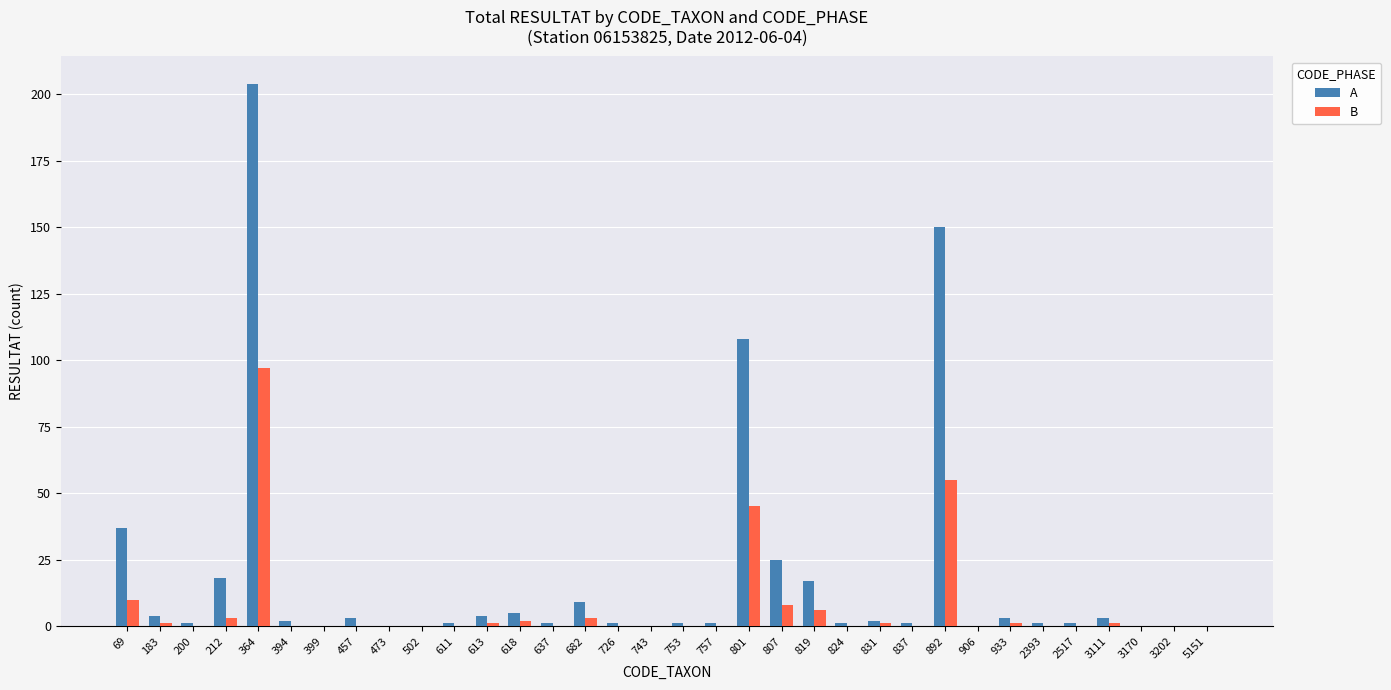

How many series are shown in this chart?

2